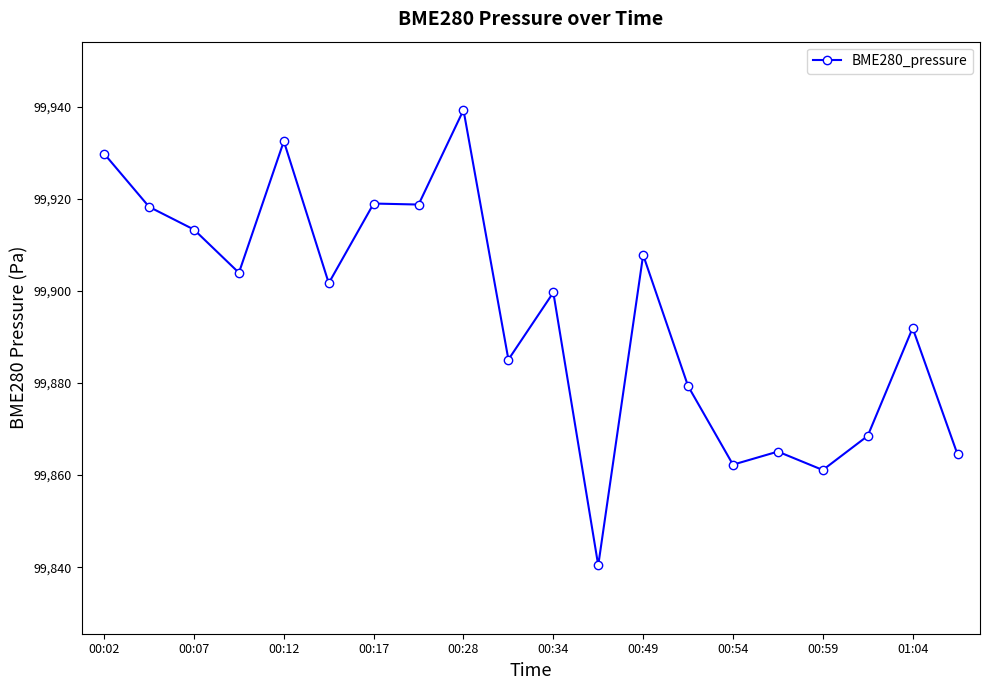

True or false: there are more than 1 points higher than both neighbors.

True